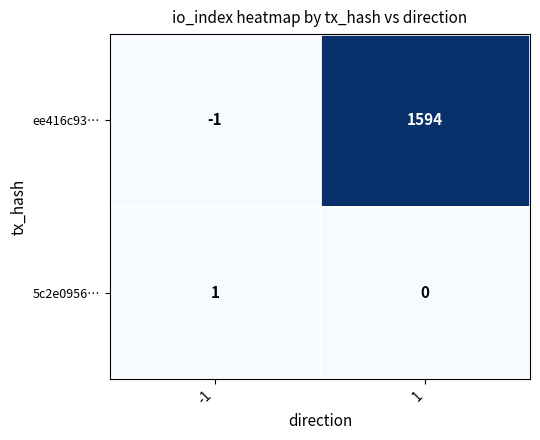

What is the sum of all ee416c93… values?

1593